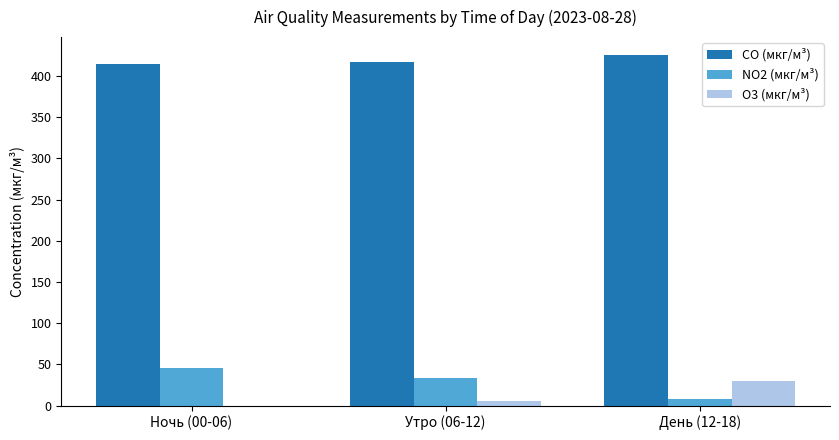

The value of NO2 (мкг/м³) at Утро (06-12) is 32.9. True or false?

True